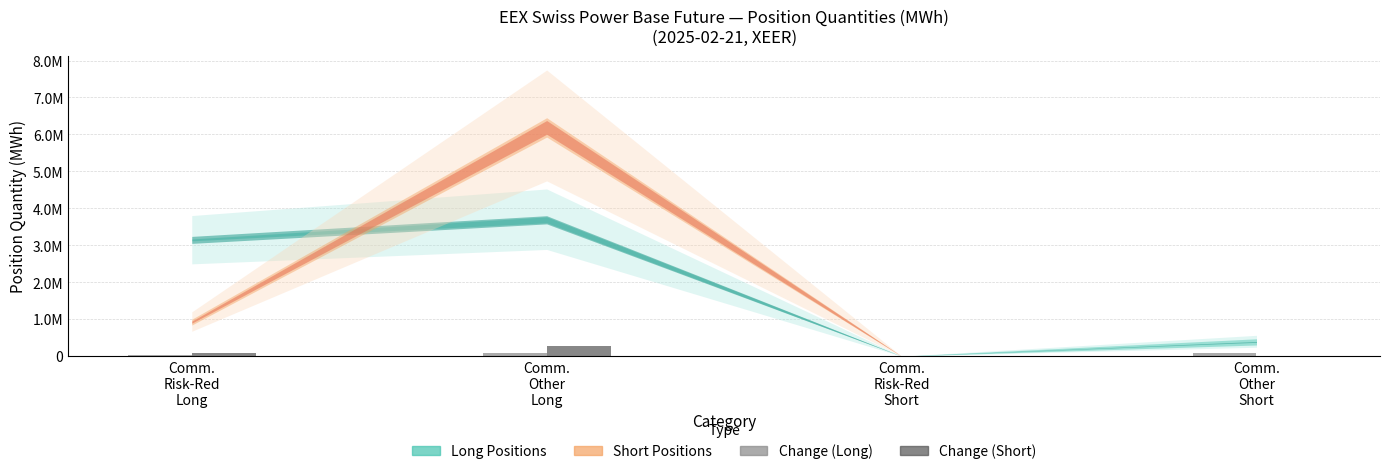

At which label does Change (Short) first exceed 78449?

Comm.
Other
Long